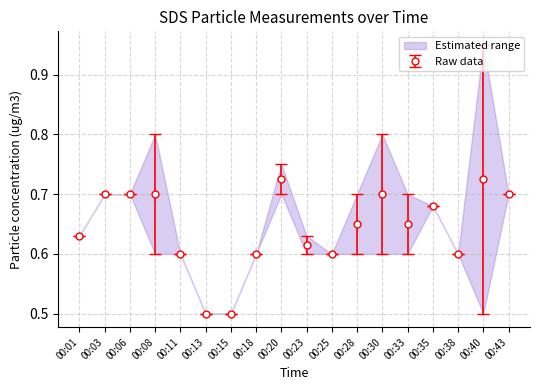

Where is the first local maximum for SDS_P2?

00:11